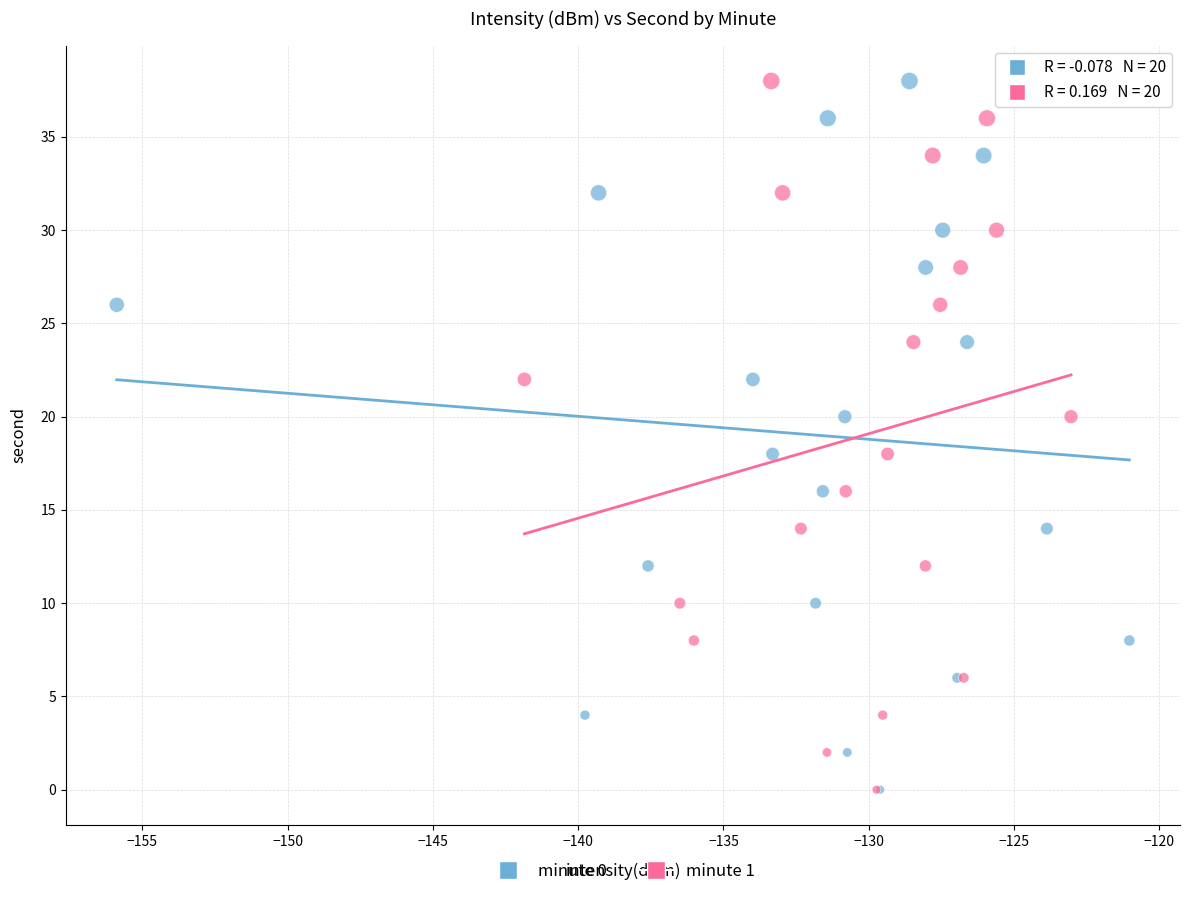

What are all the series names shown in the legend?

minute 0, minute 1